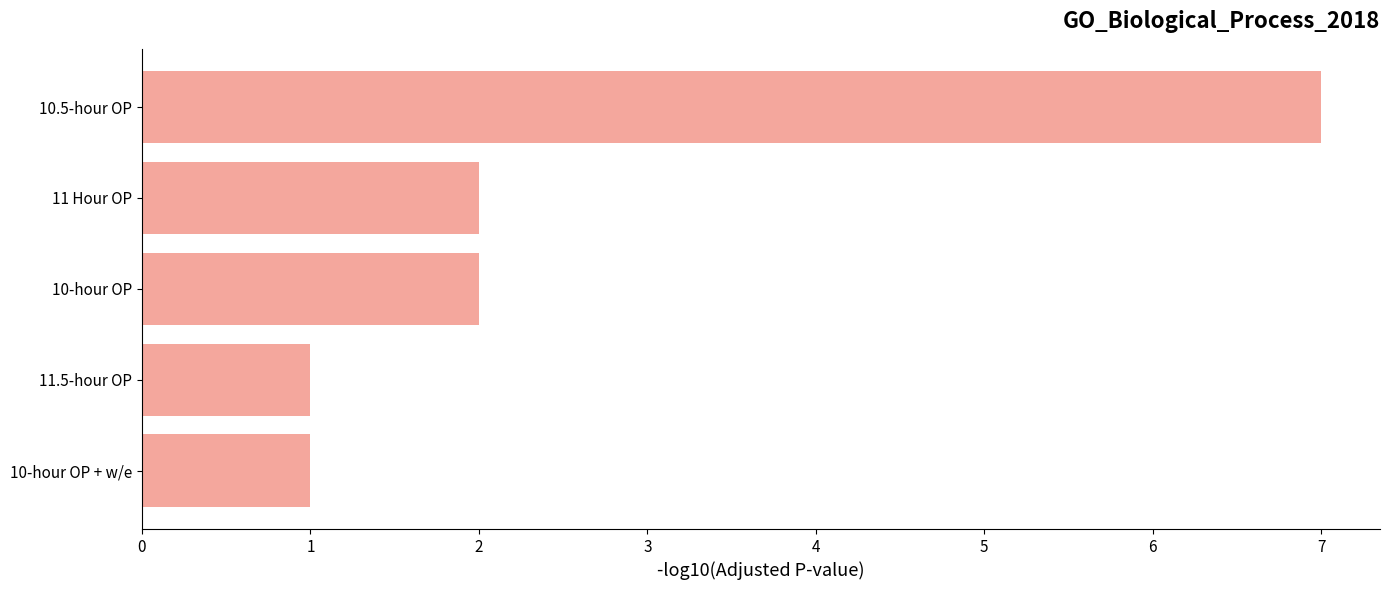

The value at 11 Hour OP is 3. True or false?

False